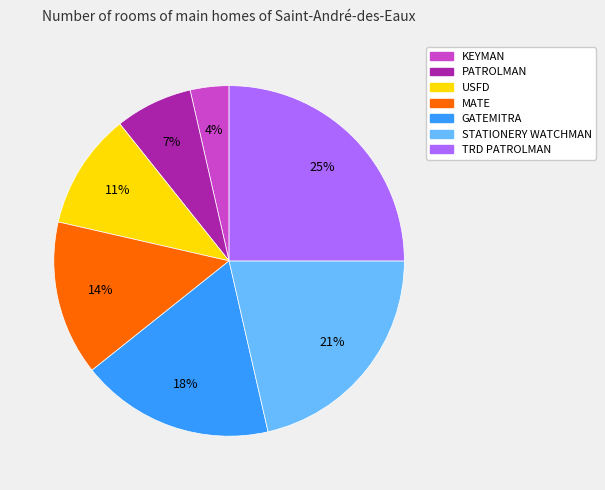

How many slices are in this pie chart?

7